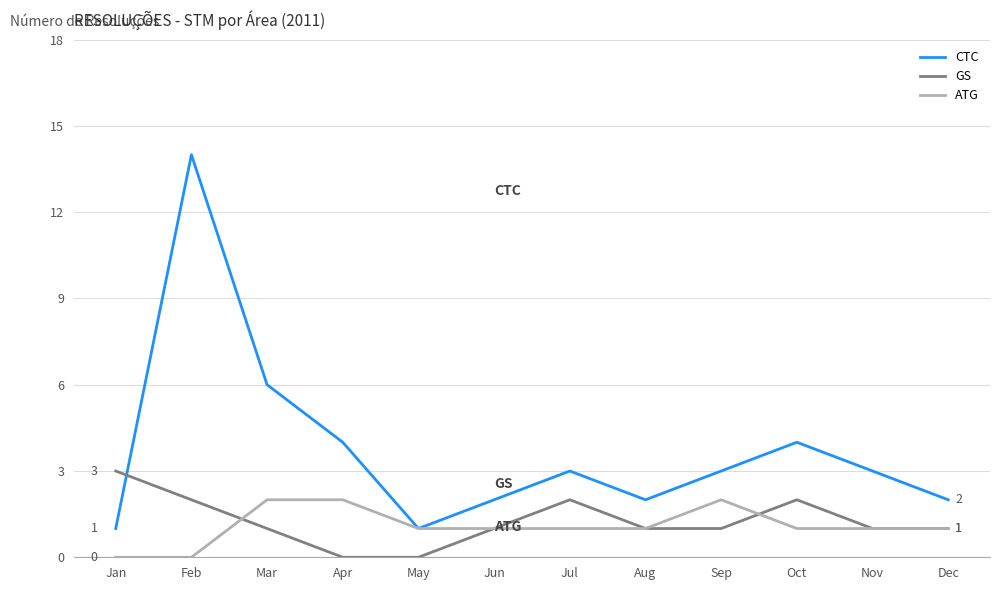

Which series has the largest total across all categories?

CTC